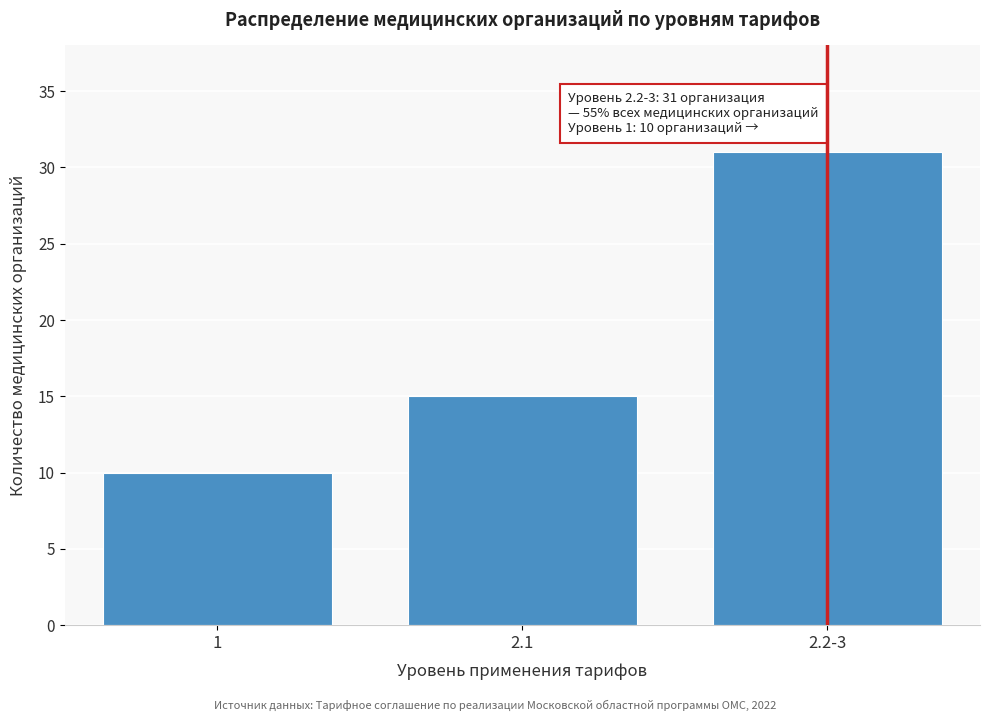

Reading right to left, transcribe all the data shown in this chart.

2.2-3=31	2.1=15	1=10